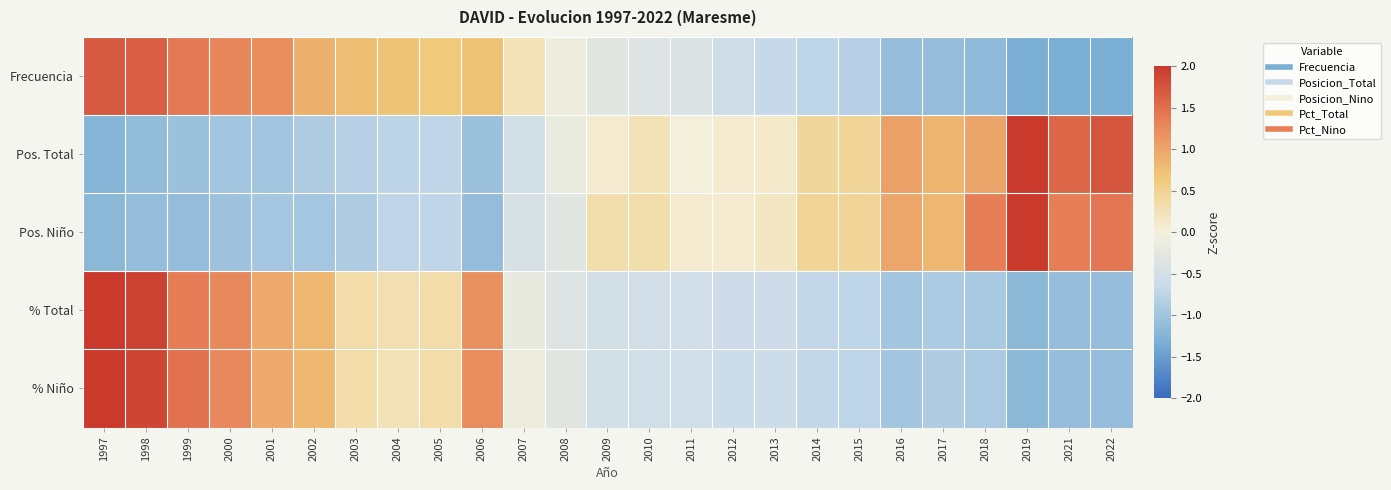

How many data points does each series have?

25